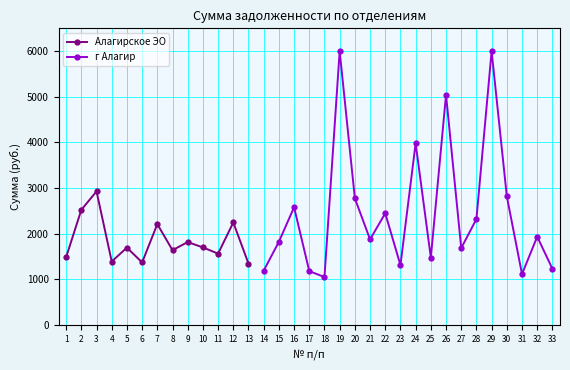

True or false: the data shows 1001.8 at 12.

False